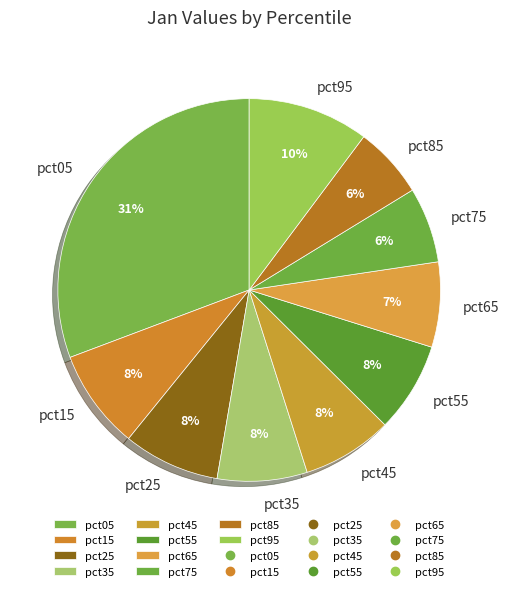

To the nearest percent, what portion does pct55 represent?

8%